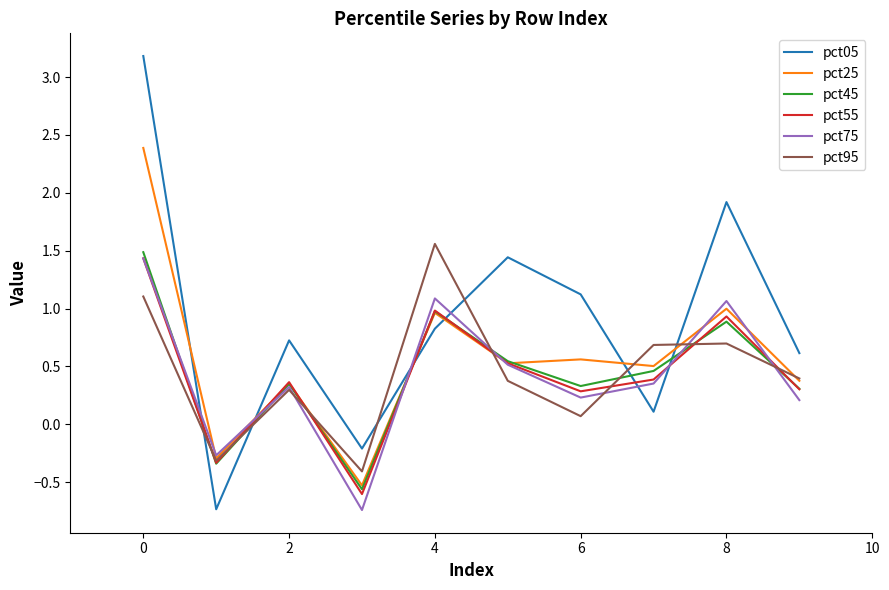

Which series has the largest total across all categories?

pct05